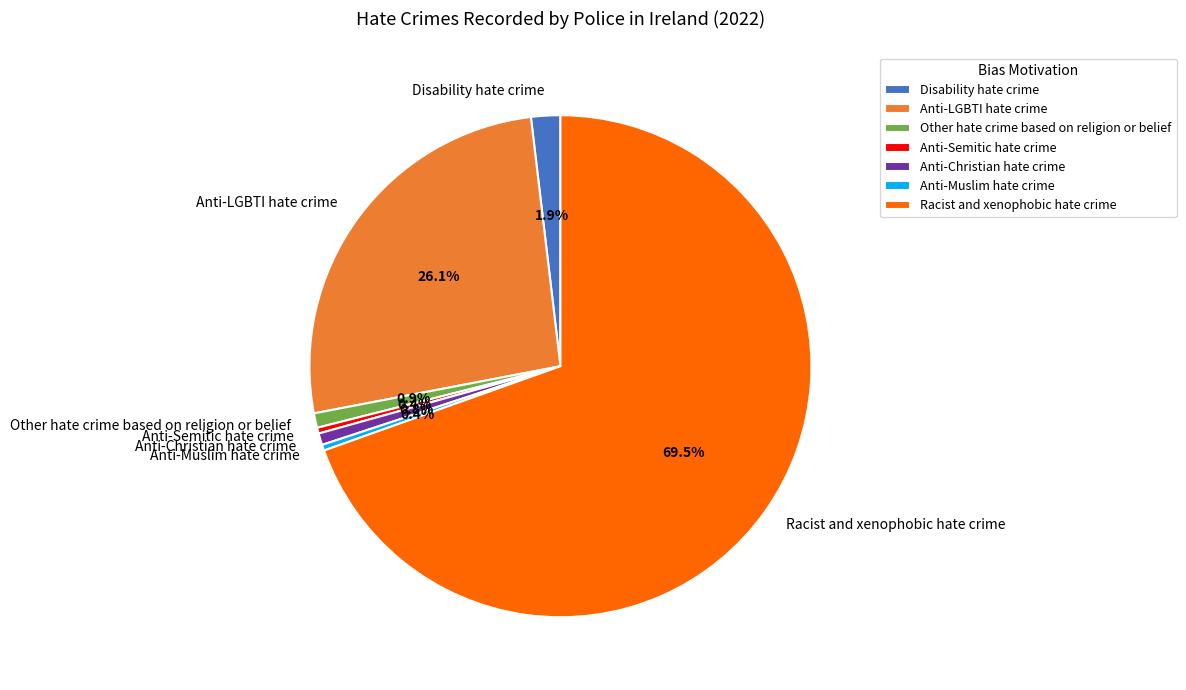

What is the ratio of the value at Racist and xenophobic hate crime to the value at Anti-Semitic hate crime?

185.0